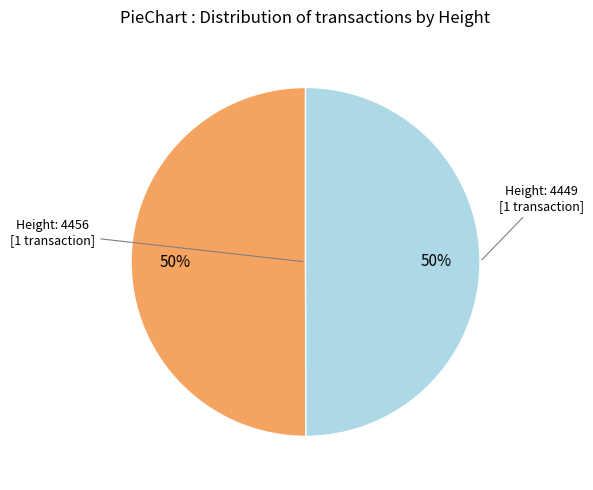

To the nearest percent, what is the average slice percentage?

50%